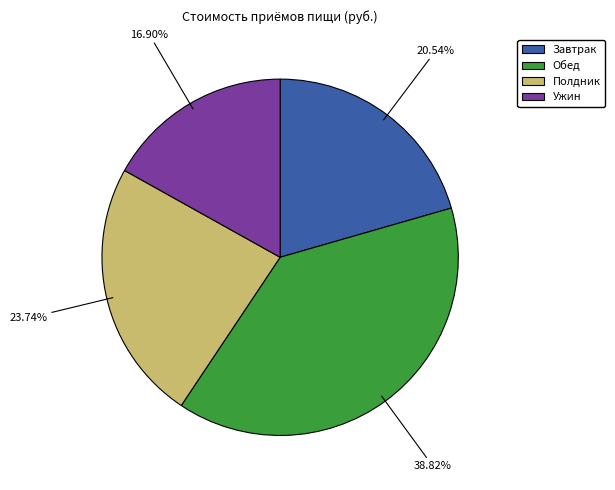

What is the smallest slice in the pie chart?

Ужин